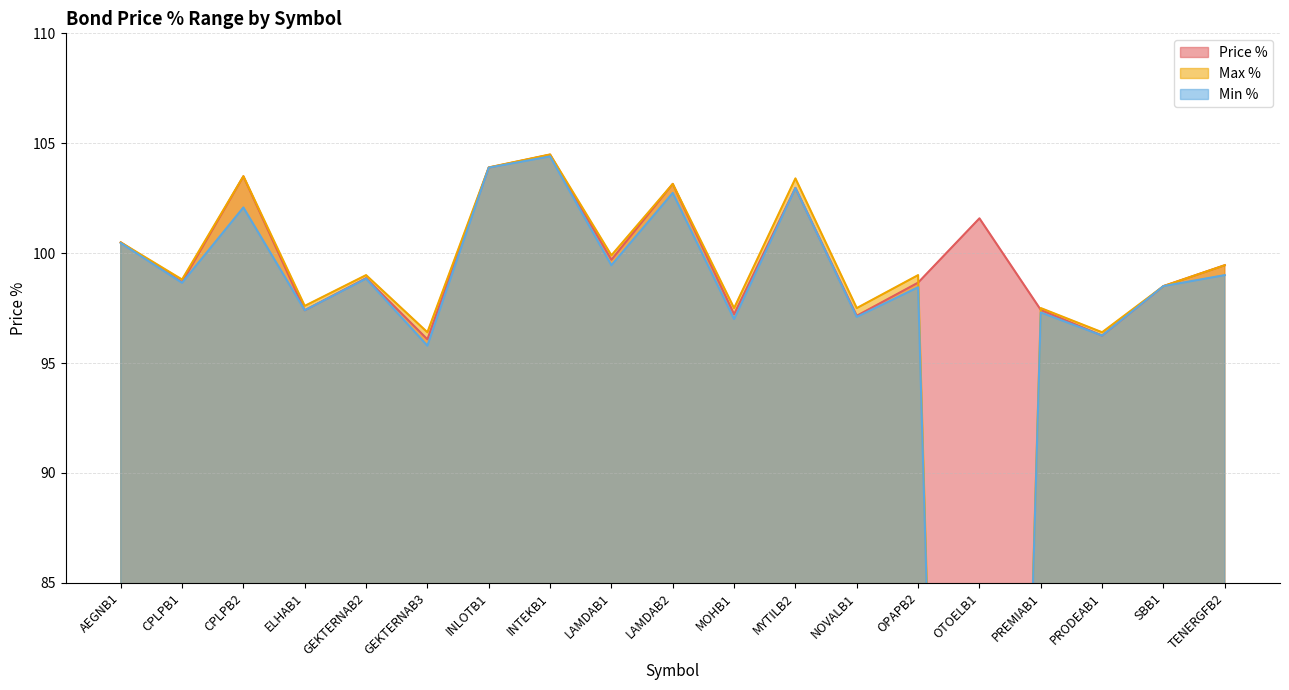

Reading right to left, extract all data points from this chart.

Price %: 99.5	98.5	96.2	97.4	101.6	98.7	97.2	103.0	97.2	103.2	99.7	104.5	103.9	96.1	98.9	97.4	103.5	98.7	100.5
Max %: 99.5	98.5	96.4	97.5	0.0	99.0	97.5	103.4	97.5	103.2	99.9	104.5	103.9	96.4	99.0	97.6	103.5	98.8	100.5
Min %: 99.0	98.5	96.2	97.3	0.0	98.4	97.1	103.0	97.0	102.7	99.5	104.4	103.9	95.8	98.8	97.4	102.1	98.7	100.5